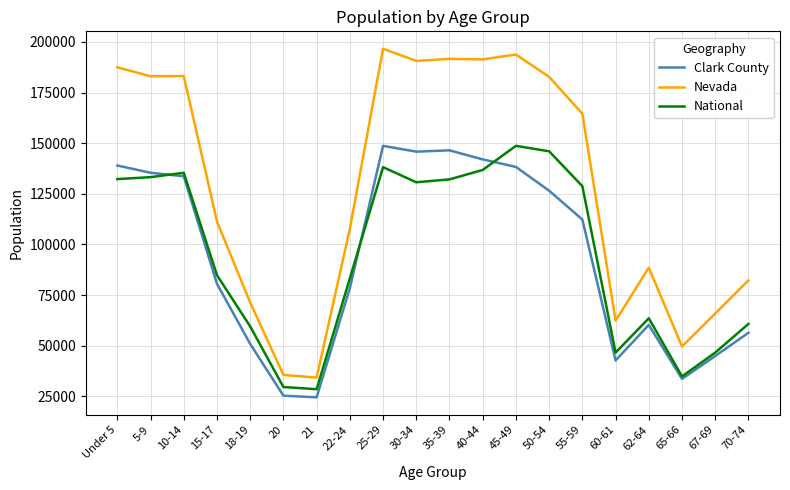

What is the sum of all Nevada values?

2573973.0